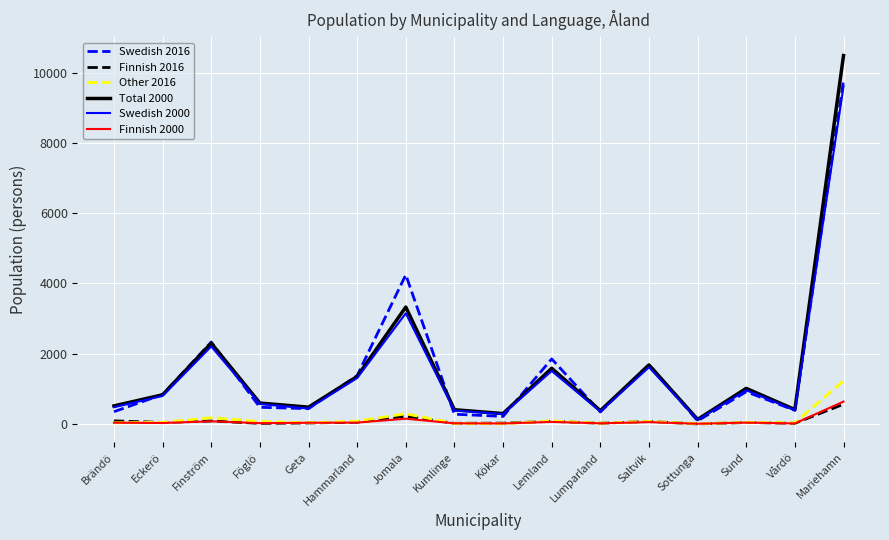

The value of Finnish 2016 at Sottunga is 2. True or false?

True